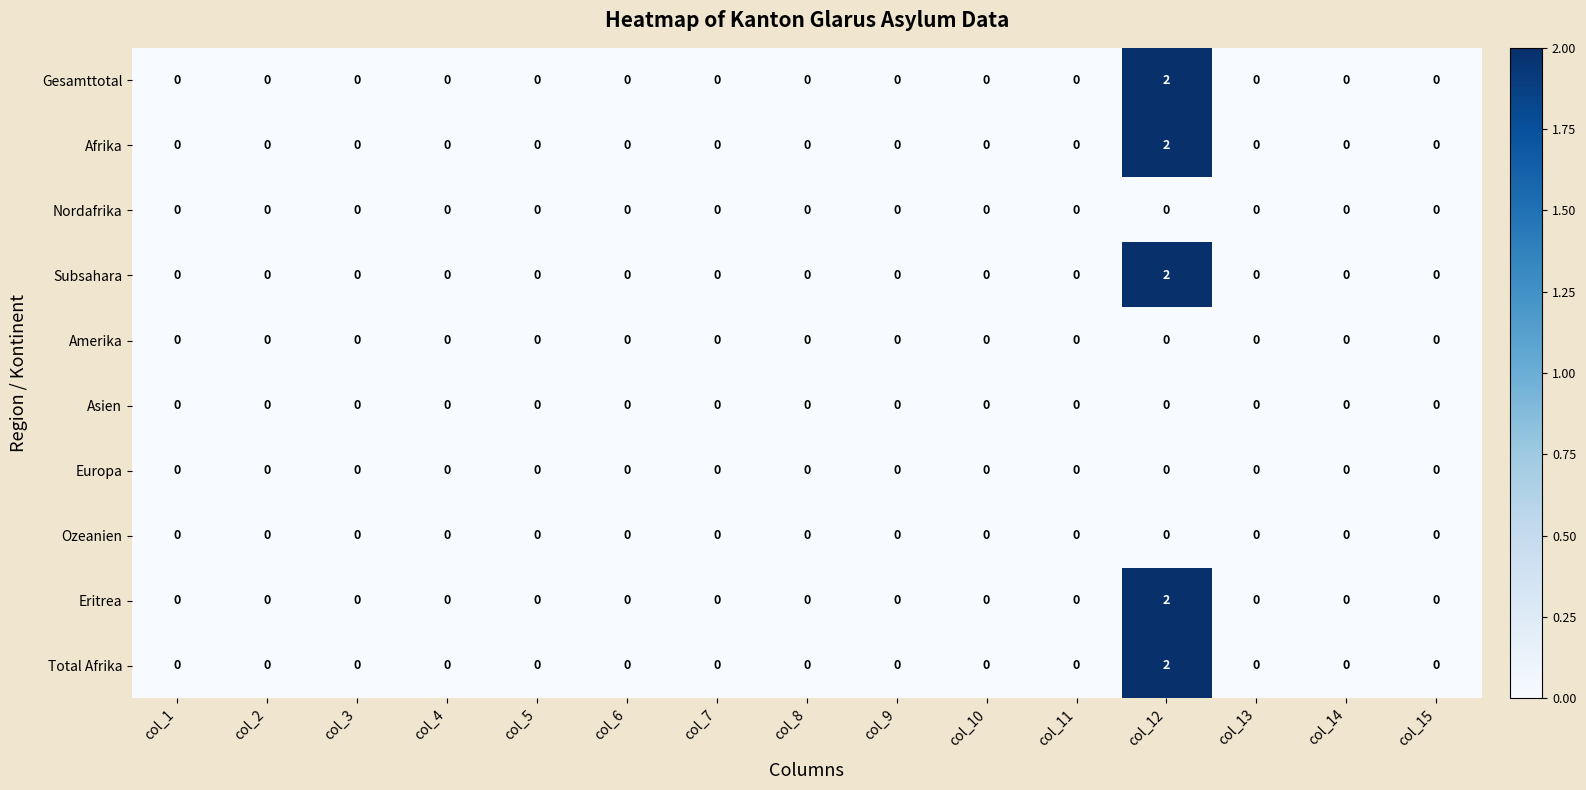

How many data points does each series have?

15